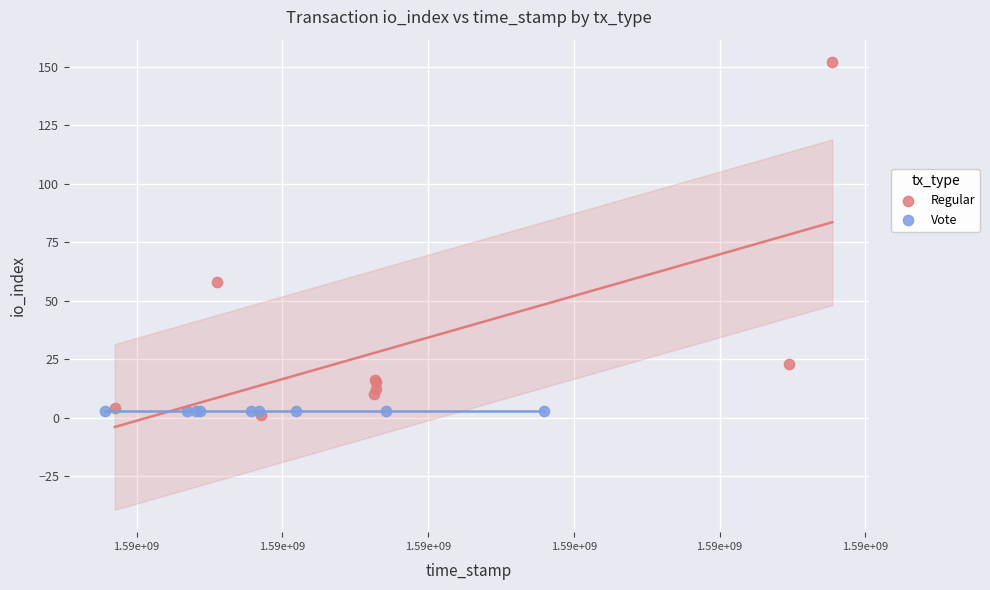

What are all the series names shown in the legend?

Regular, Vote